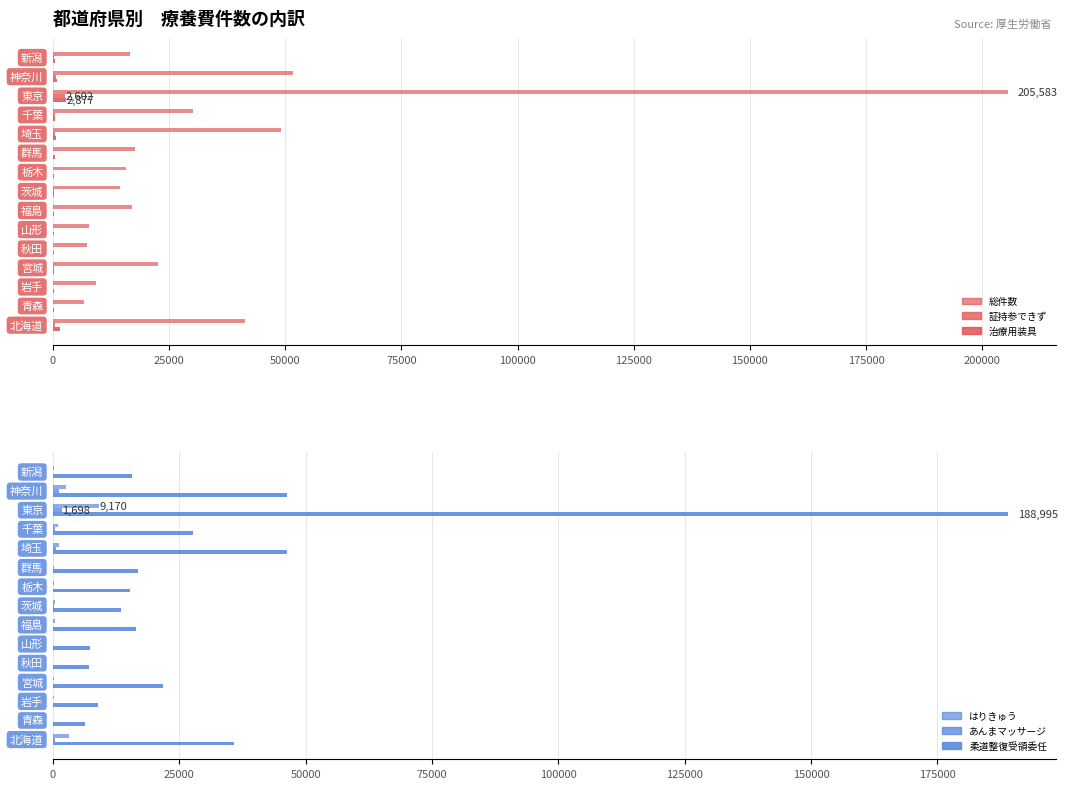

What is the difference between the second highest and minimum values in the あんまマッサージ series?

1121